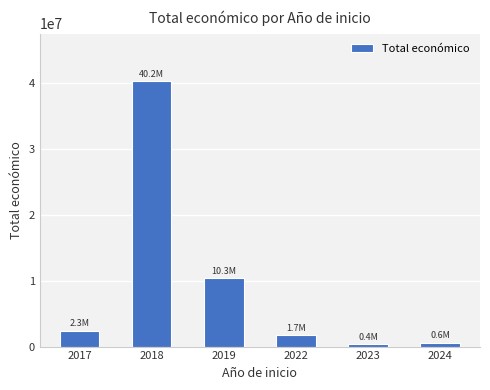

Reading left to right, transcribe all the data shown in this chart.

2017=2344691	2018=40198909	2019=10345164	2022=1728489	2023=352139	2024=599986